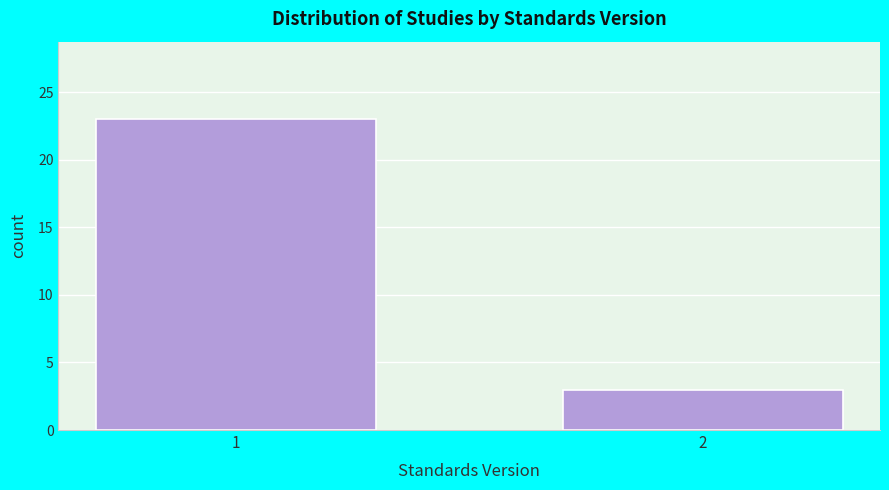

Reading right to left, extract all data points from this chart.

2=3	1=23